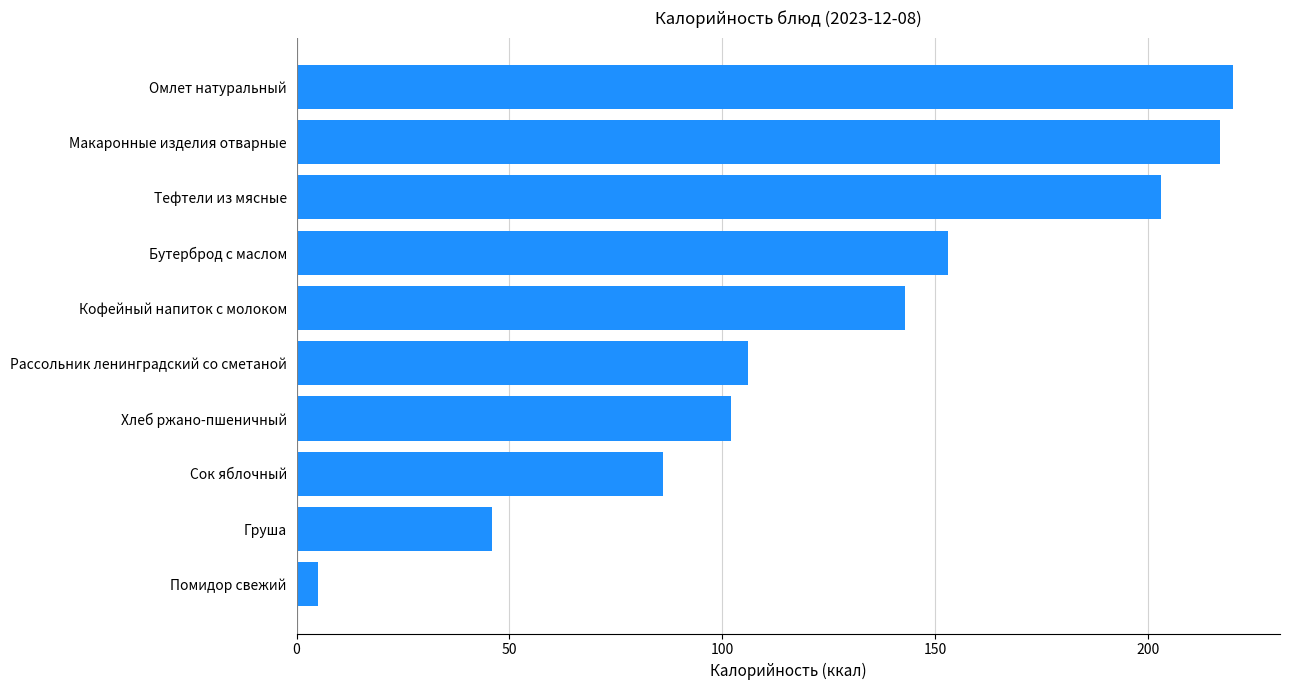

What is the greatest value displayed?

220